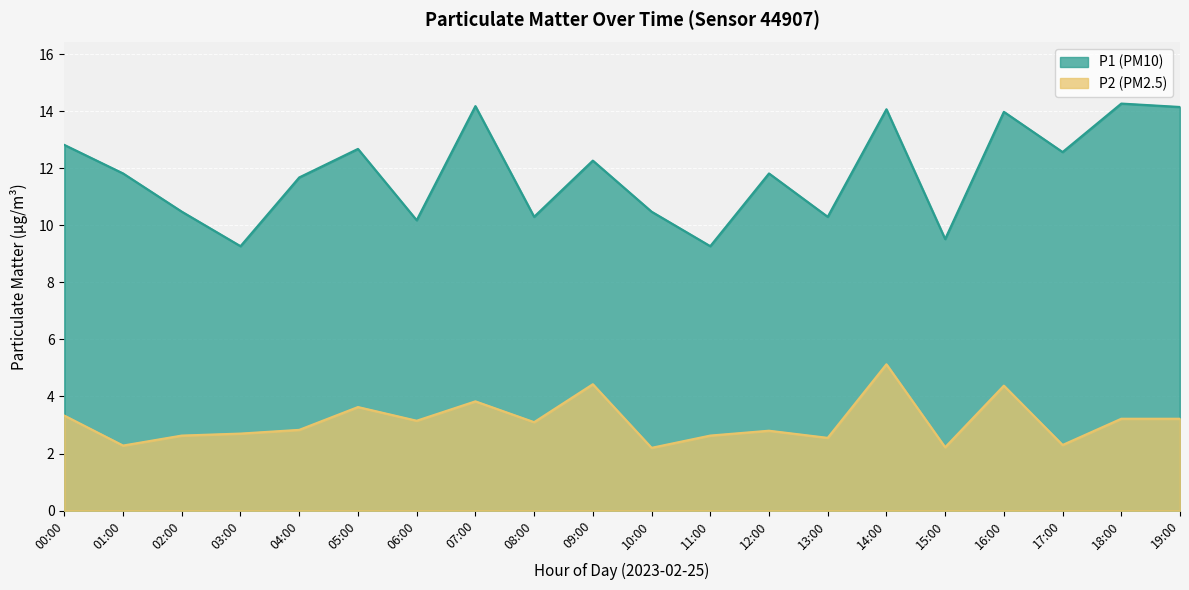

List the series in order of their overall mean, lowest first.

P2, P1